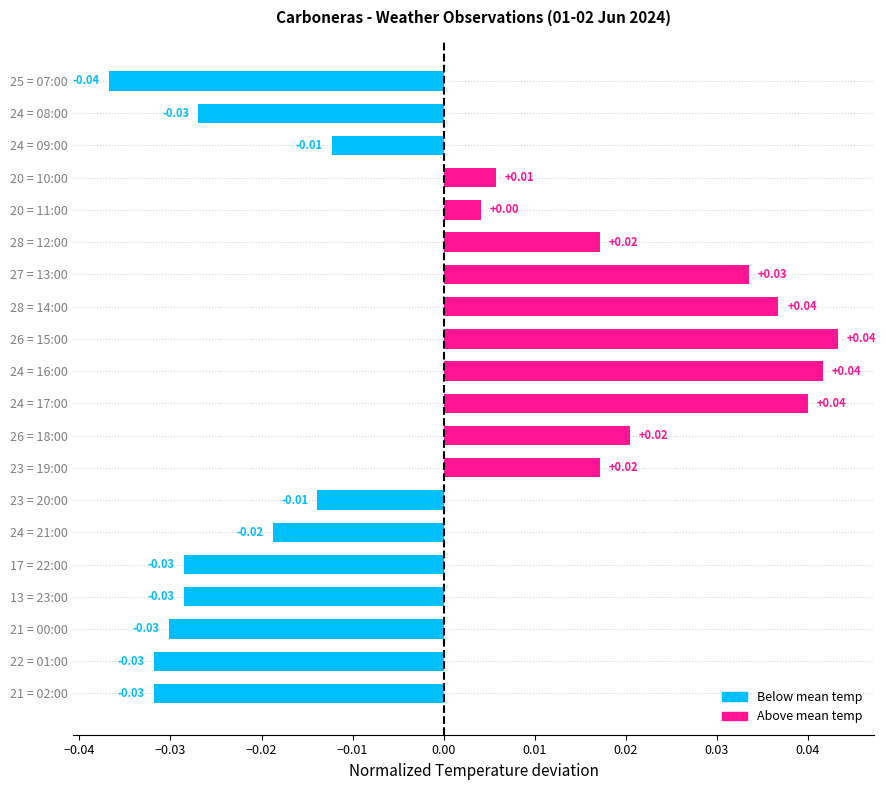

At which category does the chart reach its minimum across all series?

25 = 07:00